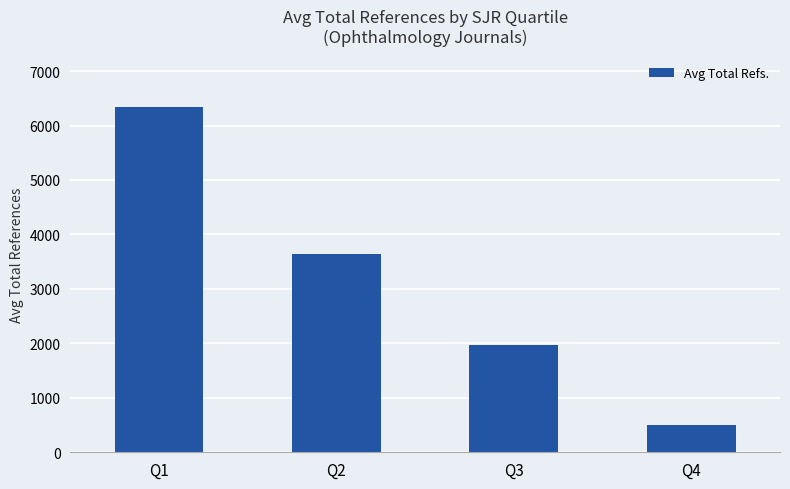

Which label corresponds to the smallest value in the chart?

Q4